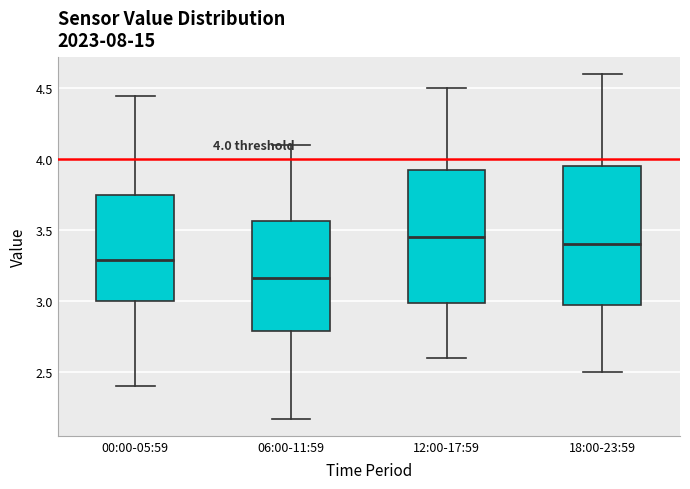

Which box's median line is the lowest?

06:00-11:59